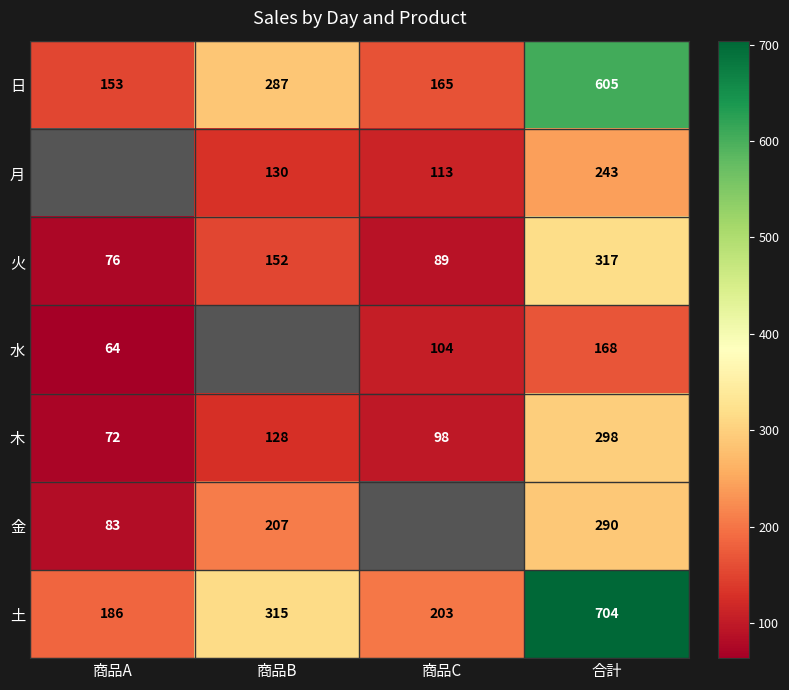

Is the value of 月 at 合計 greater than the value of 火 at 商品A?

Yes